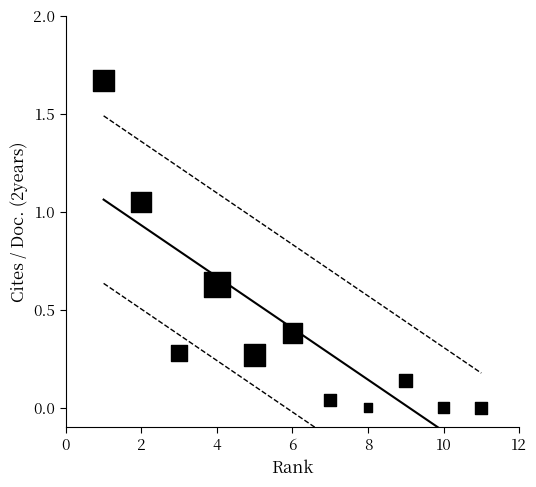

What is the average Y value?

0.4